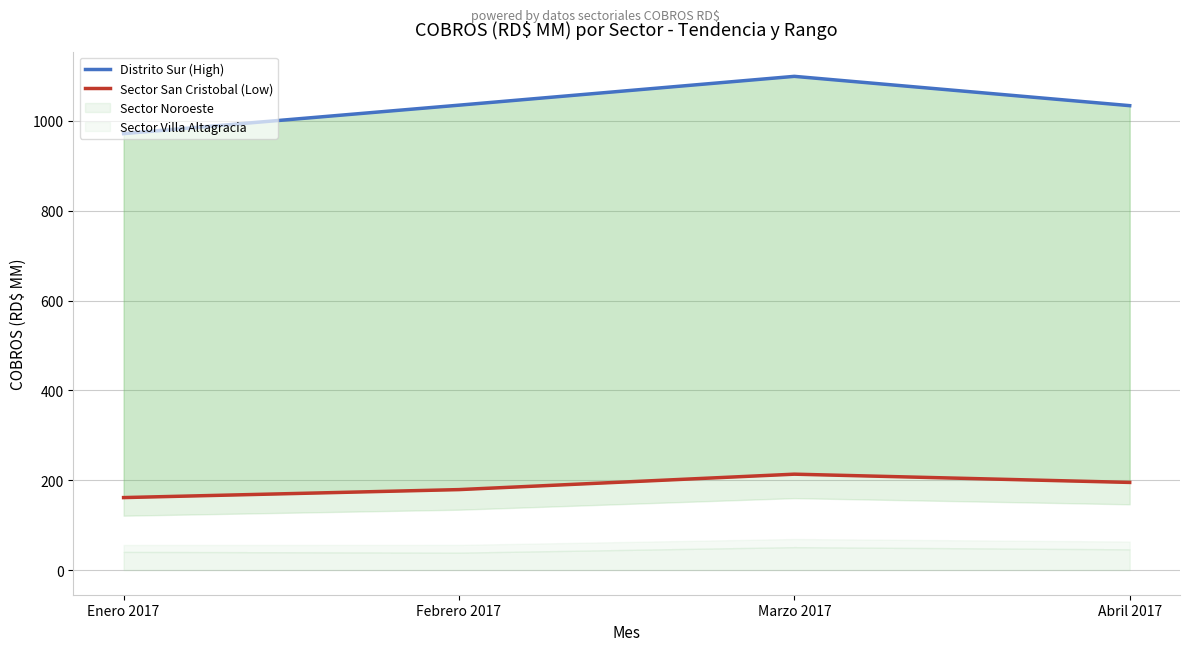

What is the difference between the Distrito Sur (High) values at Febrero 2017 and Enero 2017?

63.3